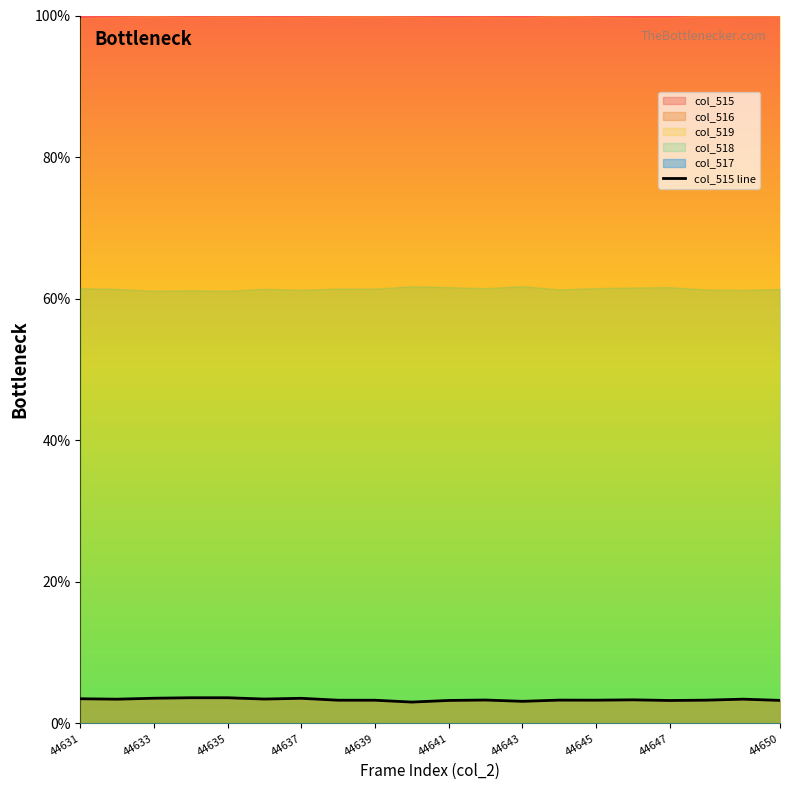

Reading right to left, extract all data points from this chart.

3.3	3.4	3.3	3.3	3.3	3.3	3.3	3.1	3.3	3.3	3.0	3.3	3.3	3.6	3.5	3.6	3.6	3.6	3.4	3.5